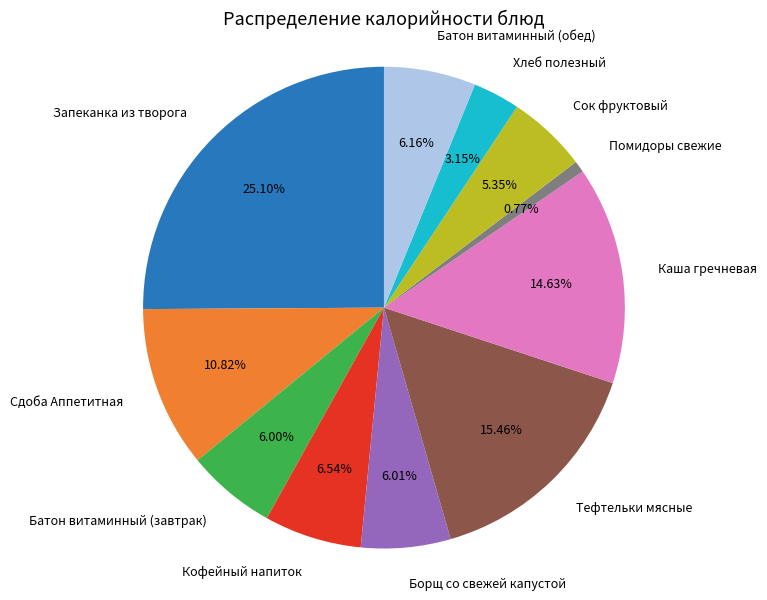

To the nearest percent, what portion does Каша гречневая represent?

15%